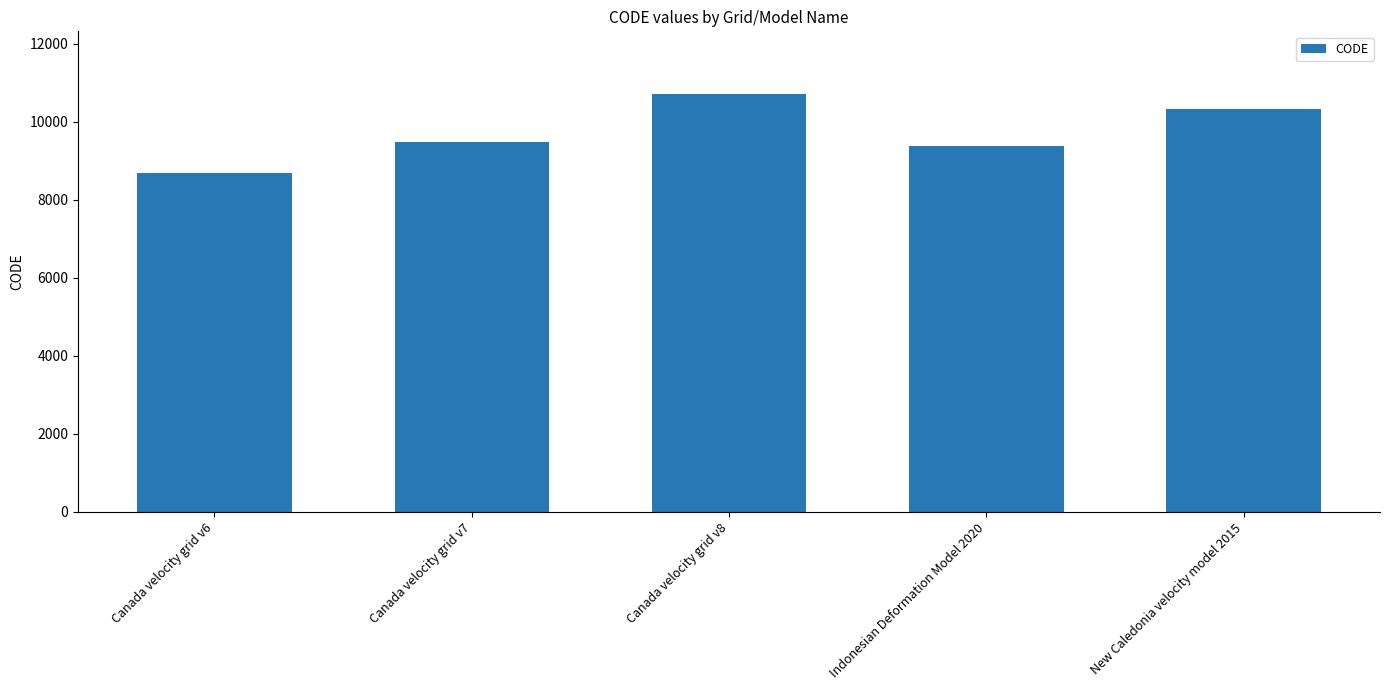

Is it true that the value at Canada velocity grid v8 is 10707?

True